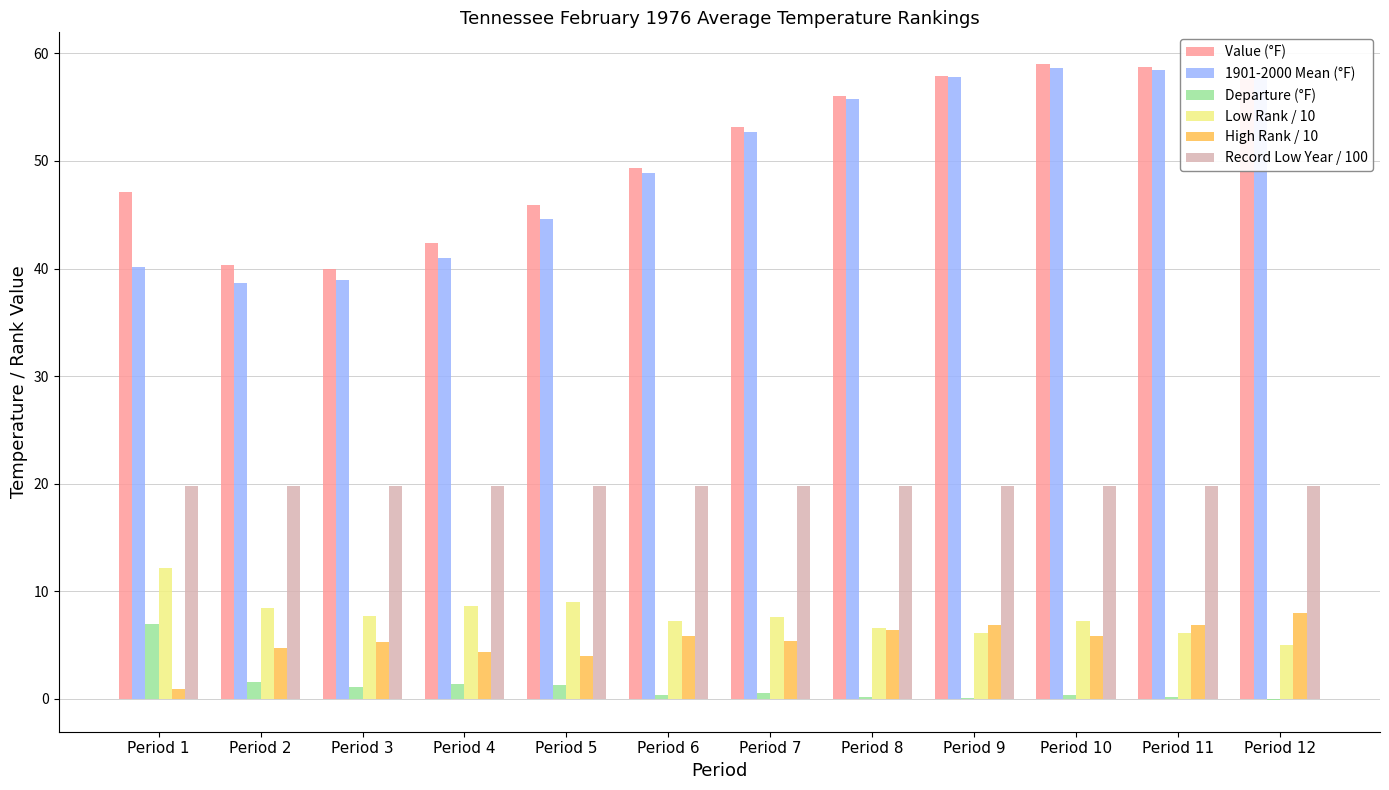

What is the maximum value shown in the chart?

59.0